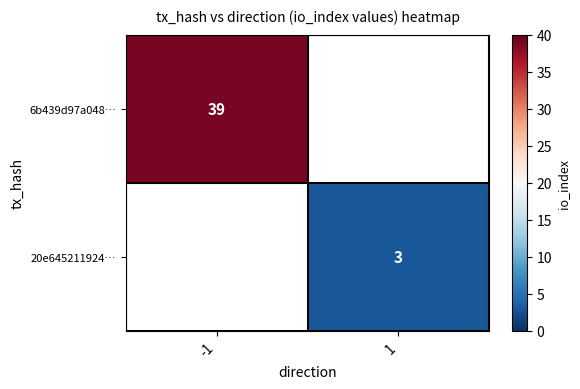

Is it true that 6b439d97a048… equals 39 at -1?

True